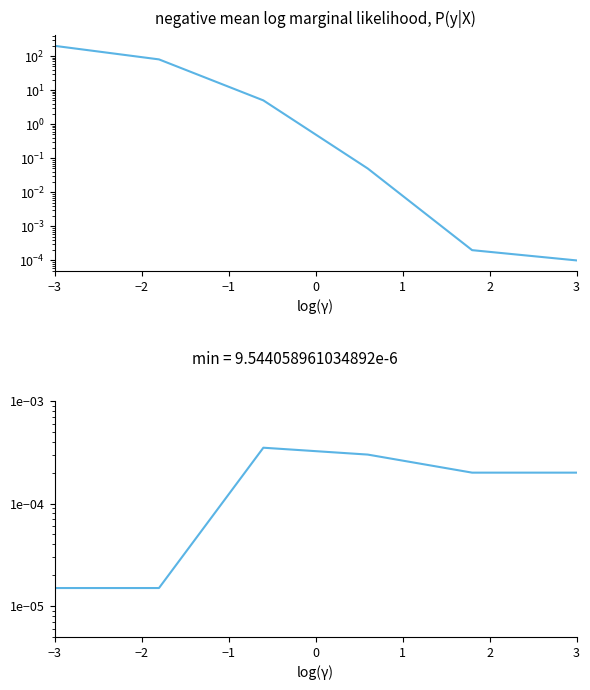

What is the label of the 4th point from the right?

−1